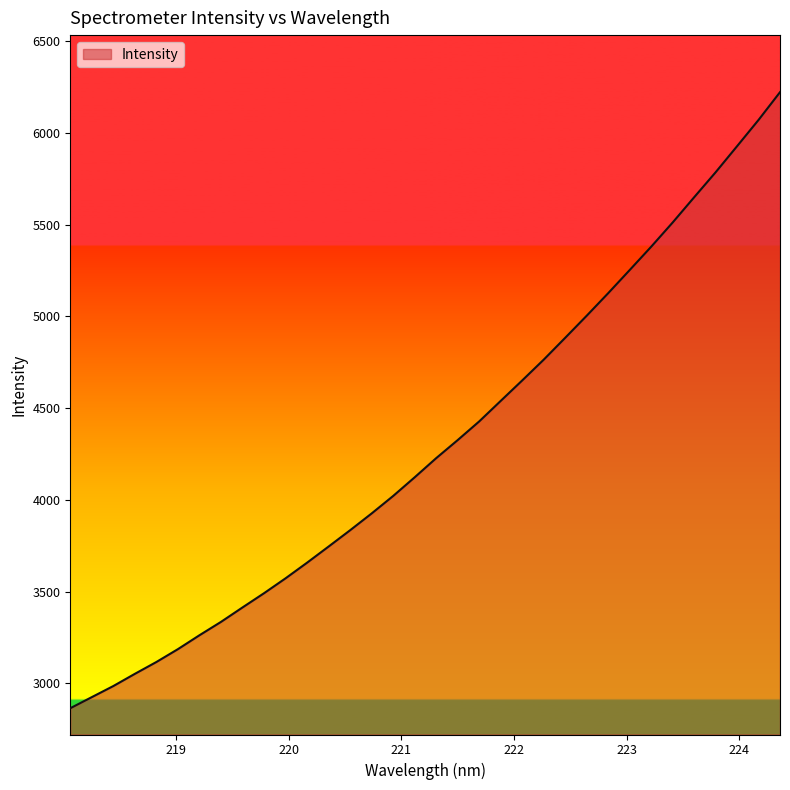

What is the smallest value displayed?

2864.2